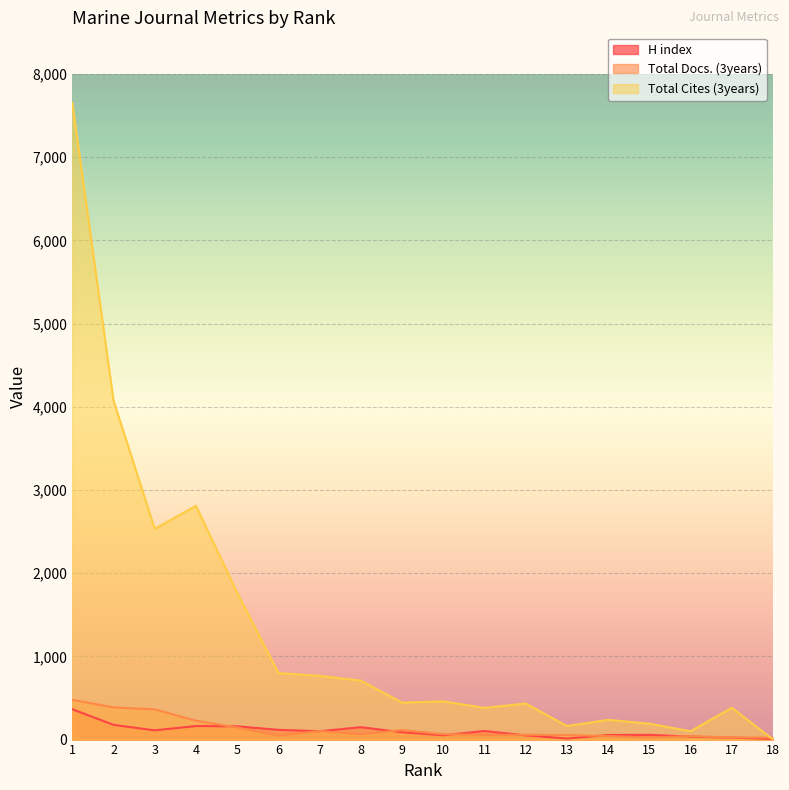

Is it true that H index equals 8 at 16?

False